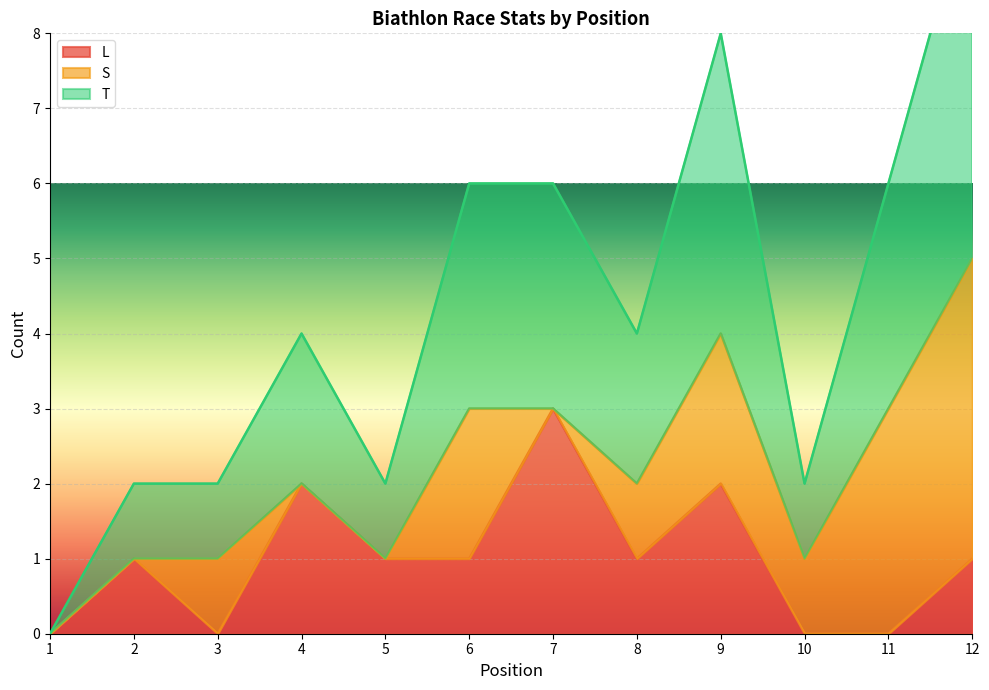

The value of L at 2 is 1. True or false?

True